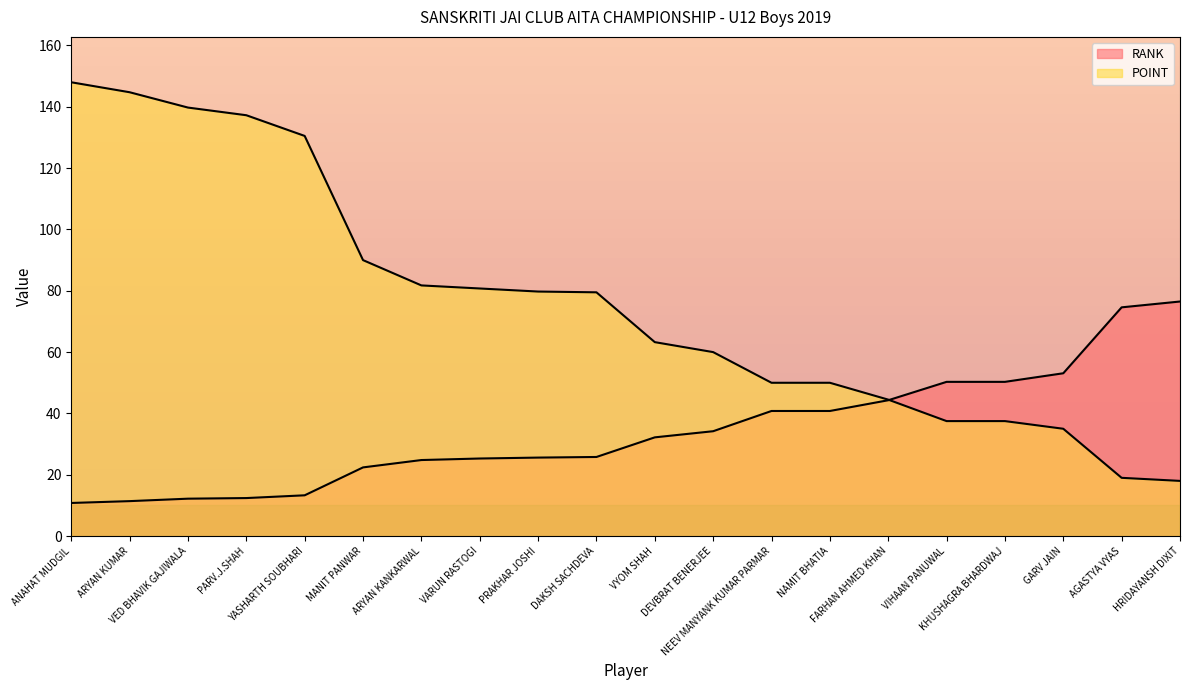

How many series are shown in this chart?

2